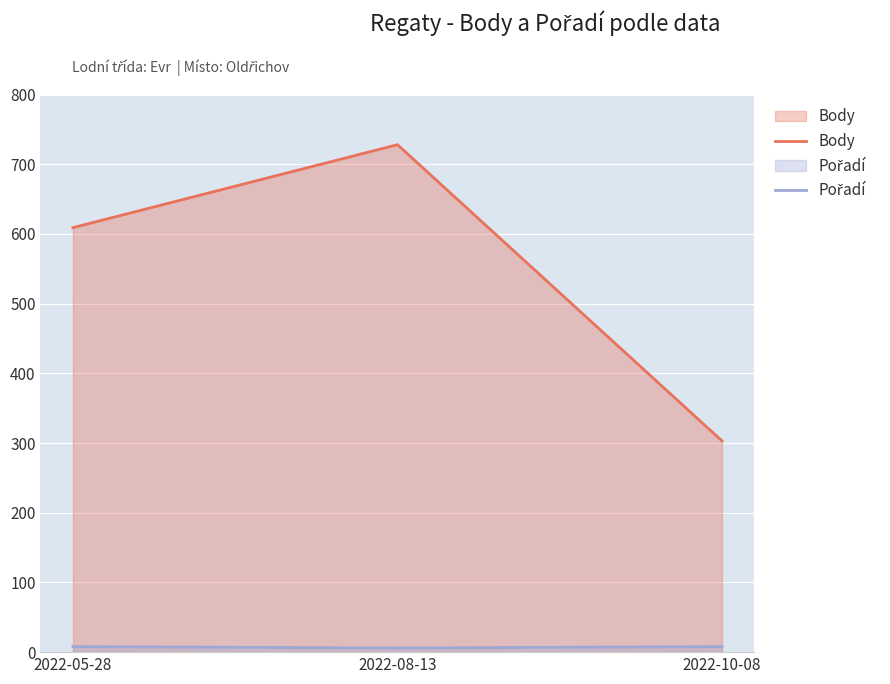

How many lines are shown in the chart?

2